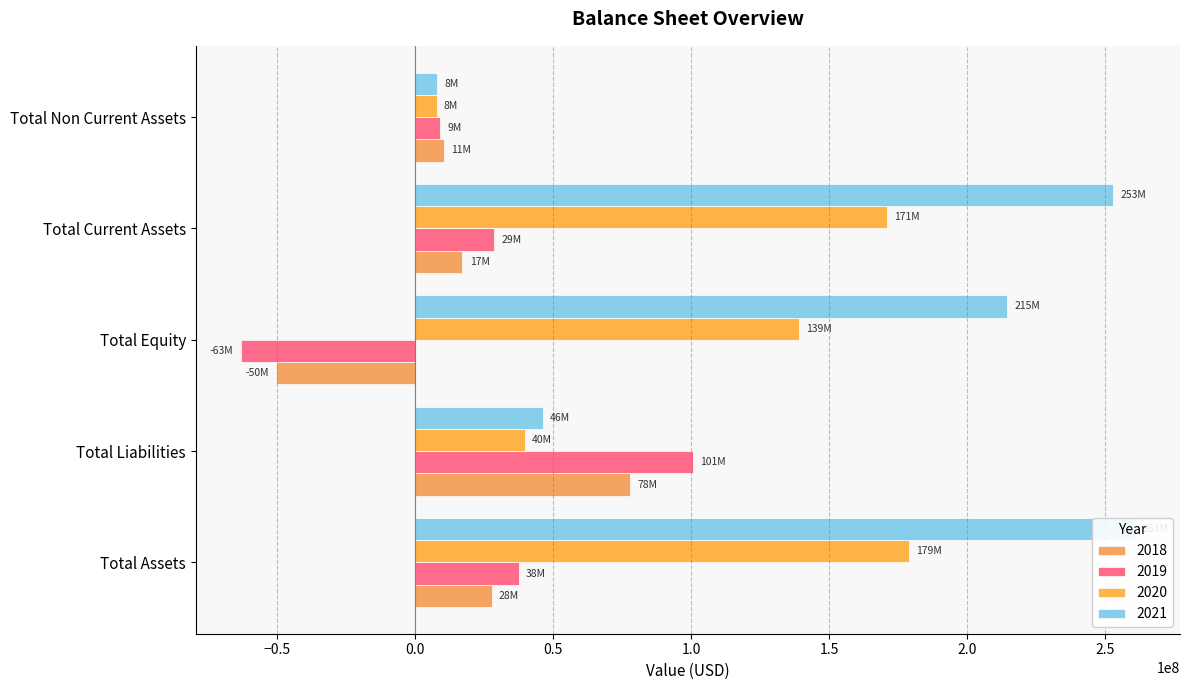

Which series changed the most between Total Assets and Total Non Current Assets?

2021